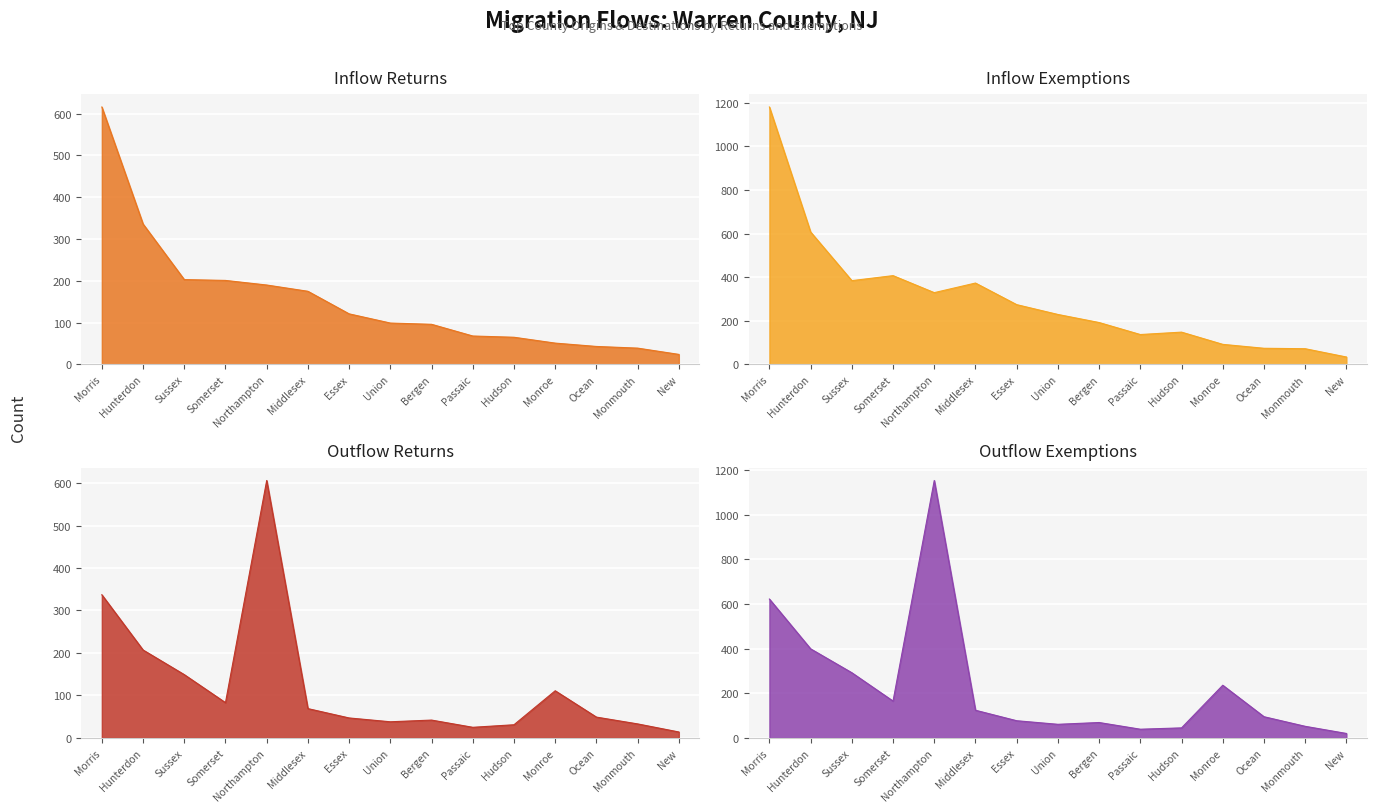

How many distinct data groups are displayed?

4